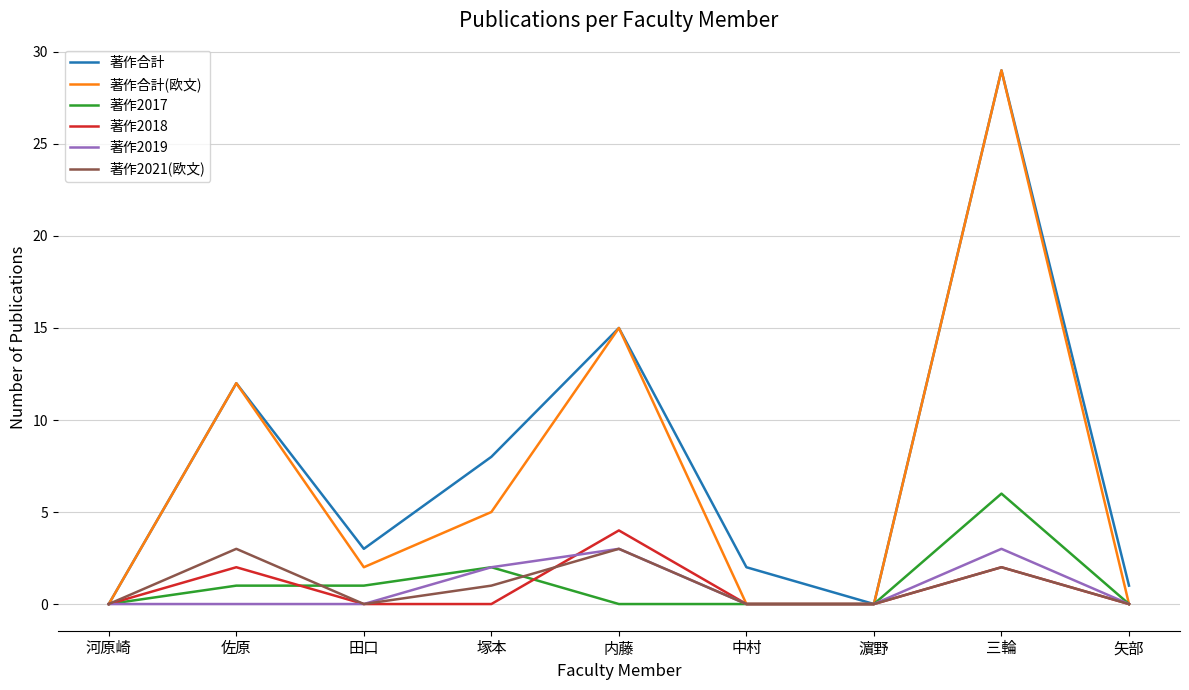

What is the highest value of the 著作2019 series?

3